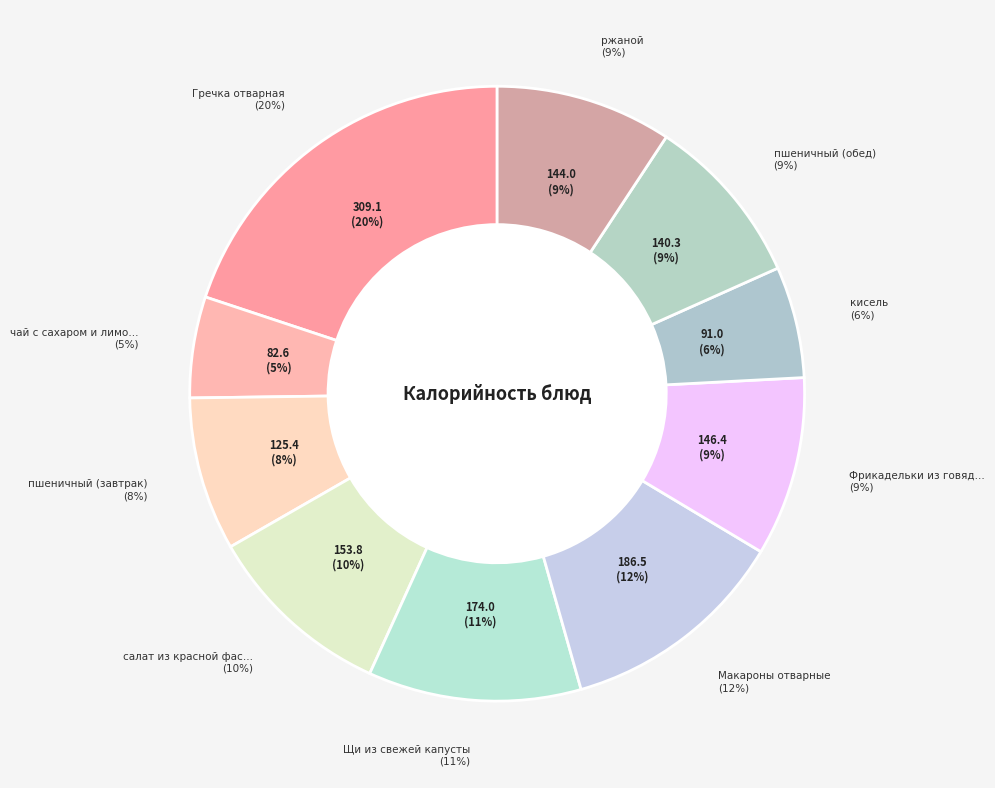

Does any single category account for the majority?

No